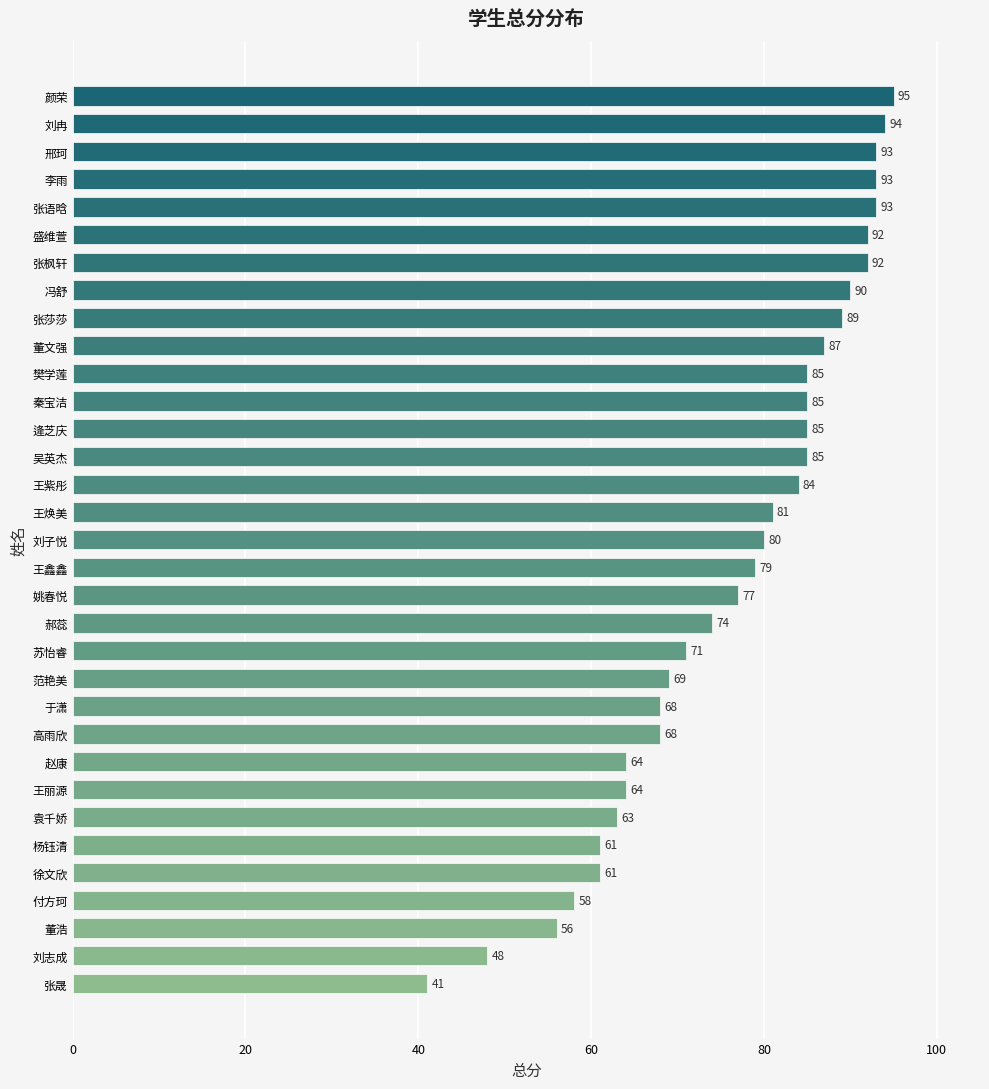

Reading bottom to top, list all the values displayed in this chart.

张晟=41	刘志成=48	董浩=56	付方珂=58	徐文欣=61	杨钰清=61	袁千娇=63	王丽源=64	赵康=64	高雨欣=68	于潇=68	范艳美=69	苏怡睿=71	郝蕊=74	姚春悦=77	王鑫鑫=79	刘子悦=80	王焕美=81	王紫彤=84	吴英杰=85	逄芝庆=85	秦宝洁=85	樊学莲=85	董文强=87	张莎莎=89	冯舒=90	张枫轩=92	盛维萱=92	张语晗=93	李雨=93	邢珂=93	刘冉=94	颜荣=95